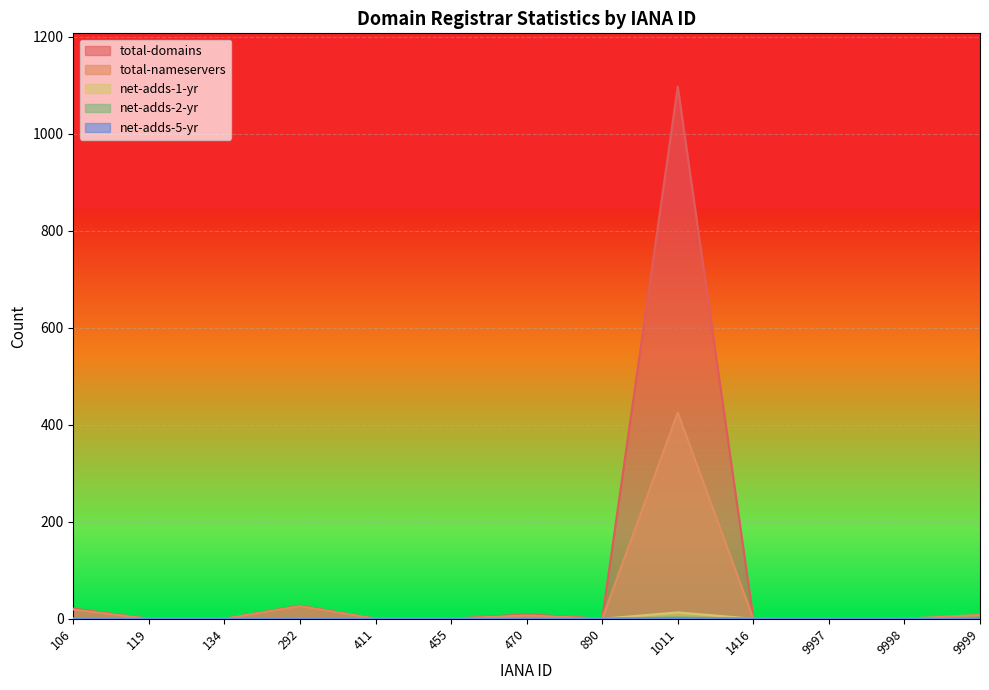

Is it true that net-adds-2-yr equals 0 at 1416?

True